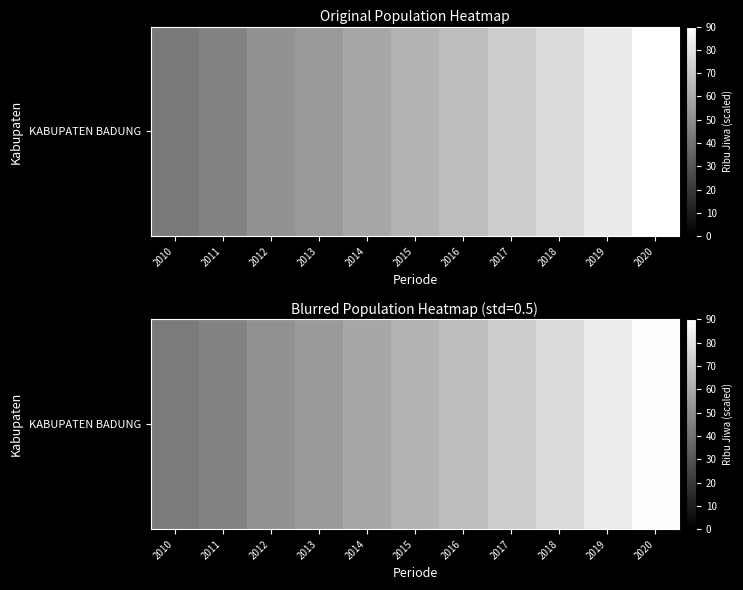

Reading right to left, transcribe all the data shown in this chart.

2020=89.2	2019=83.0	2018=77.3	2017=72.1	2016=66.8	2015=63.0	2014=58.9	2013=54.2	2012=51.1	2011=46.5	2010=43.5